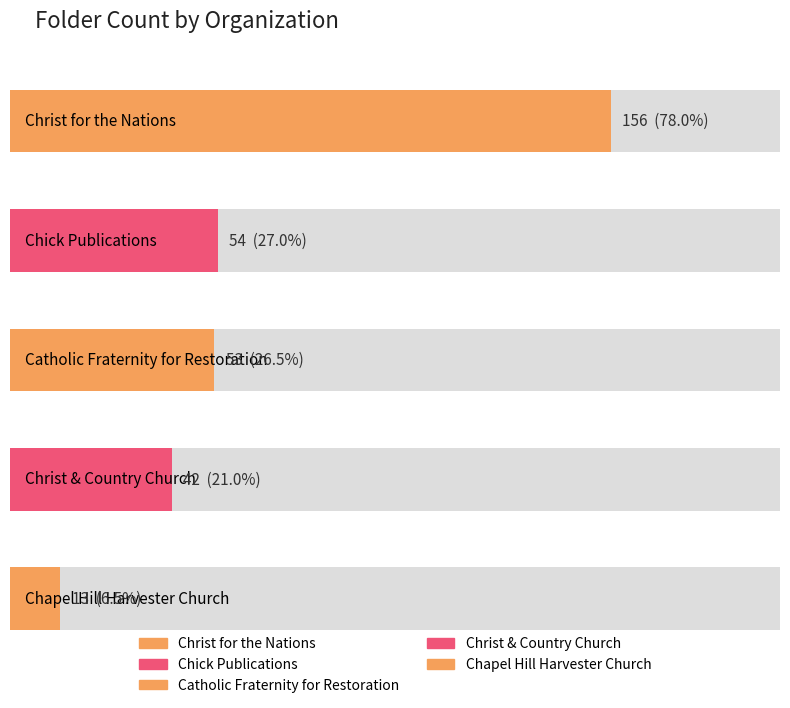

True or false: the data shows 5 at Chapel Hill
Harvester Church.

False